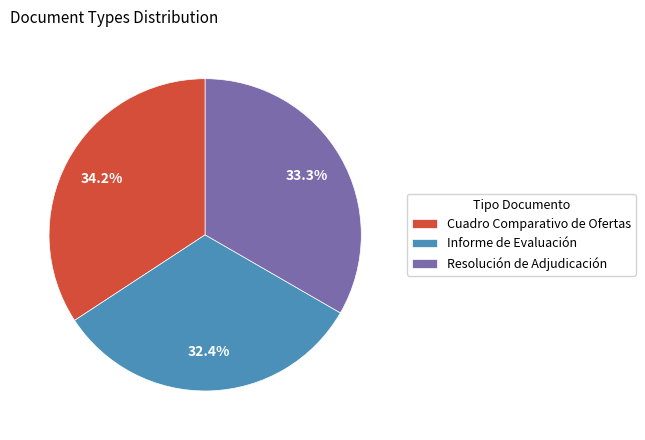

Which category has the biggest portion of the pie?

Cuadro Comparativo de Ofertas